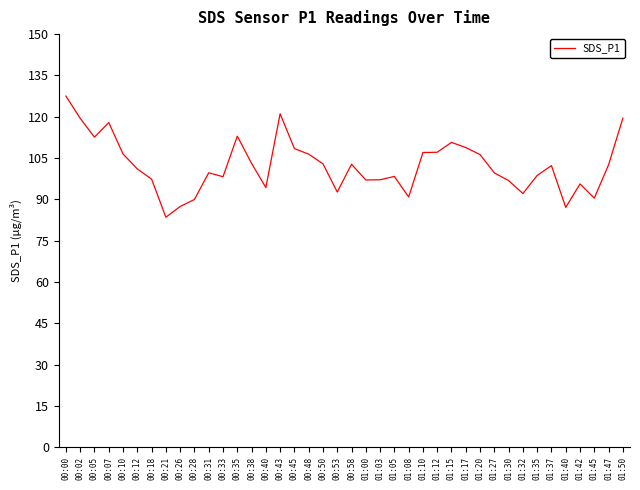

What is the change in value from 00:18 to 01:42?

-1.7